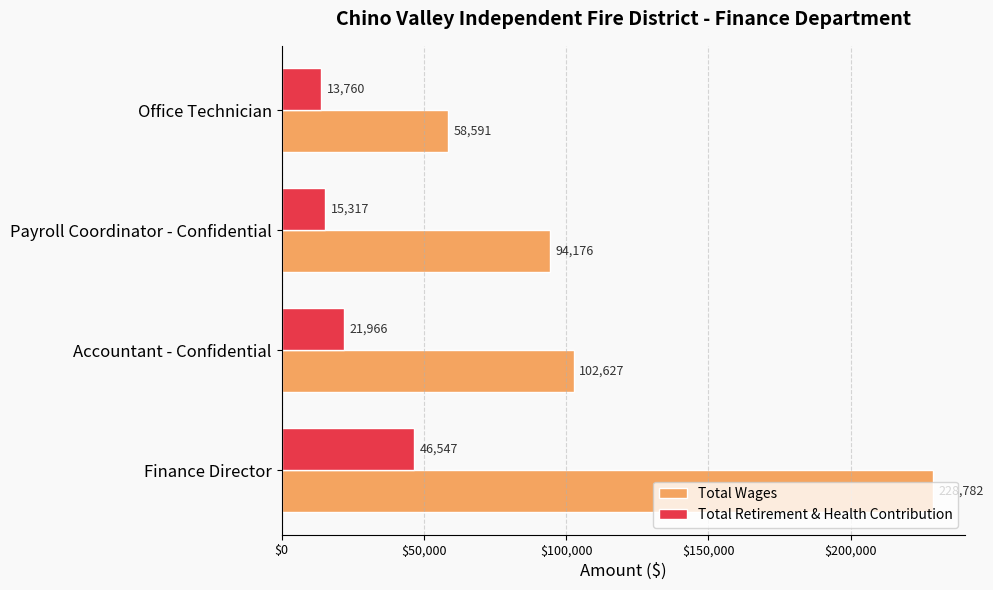

Which series has the widest spread of values?

Total Wages